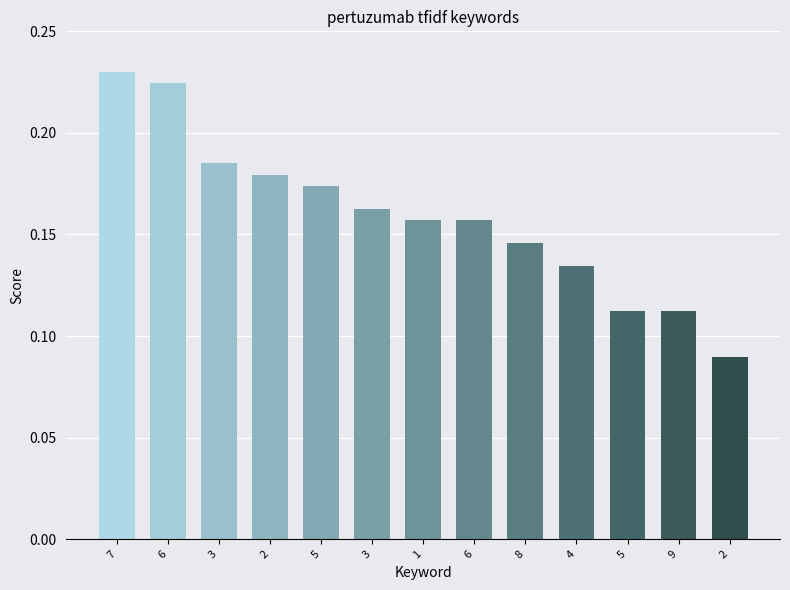

Are the bars horizontal?

No